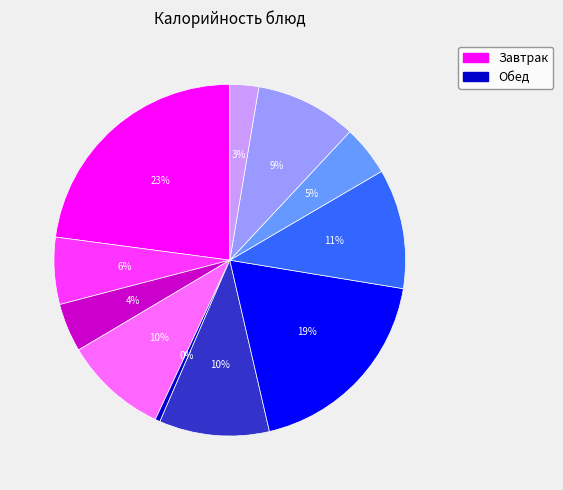

To the nearest percent, what is the average slice percentage?

9%